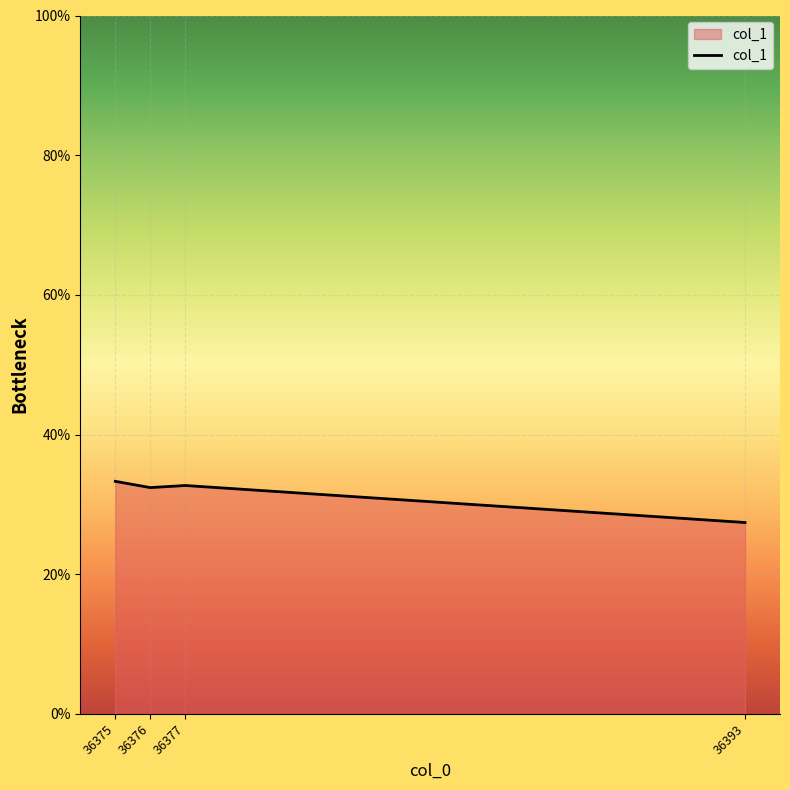

The chart shows a value of 0.3 at 36377. True or false?

True